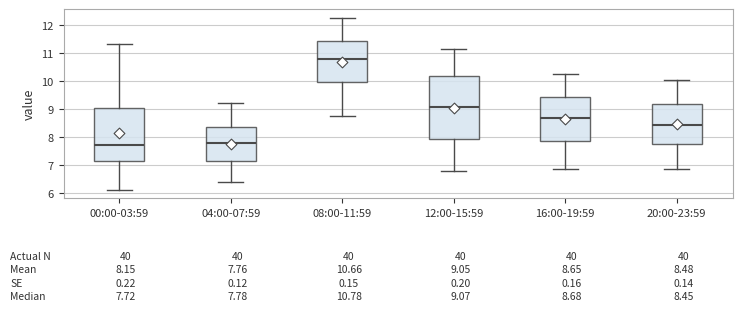

Which box has the highest median line?

08:00-11:59